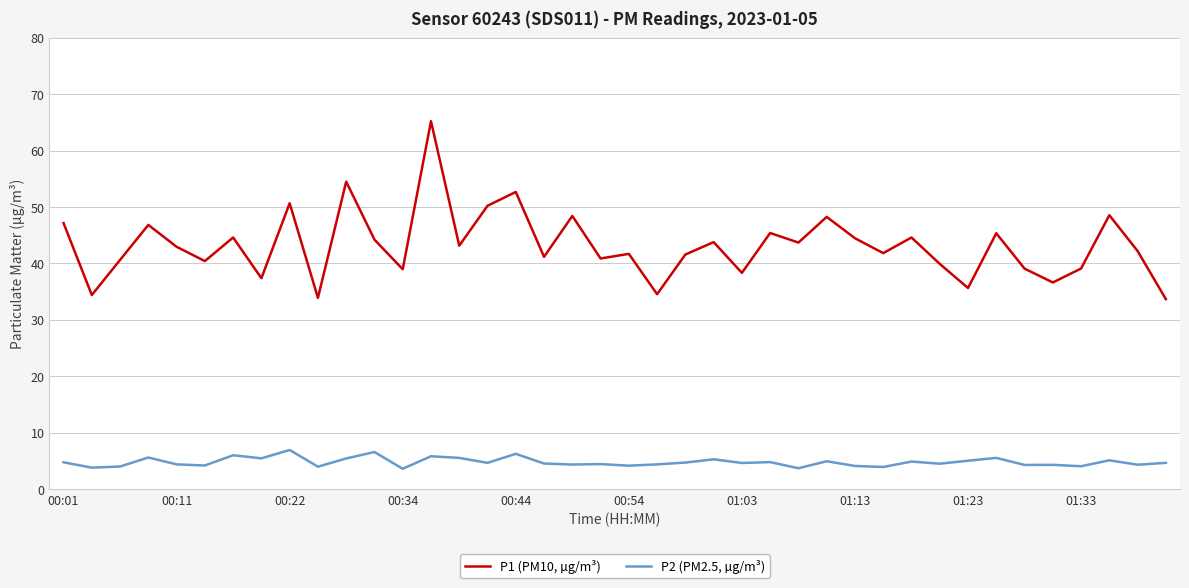

What is the lowest value of the P1 (PM10, µg/m³) series?

33.7